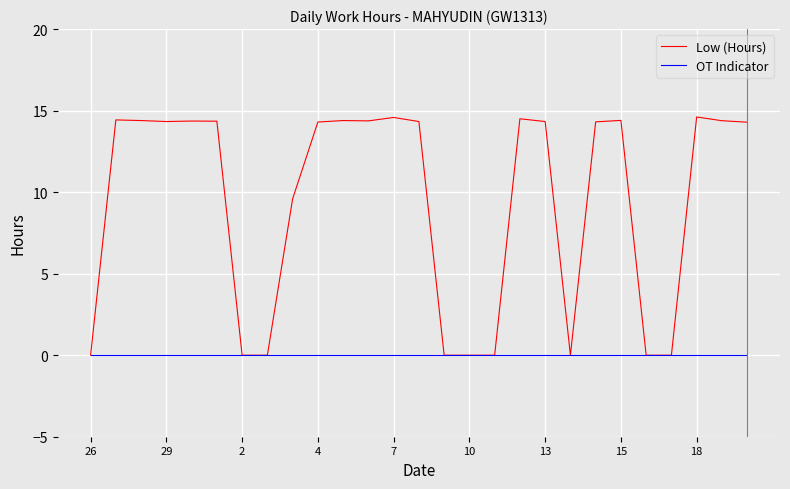

How many lines are shown in the chart?

2